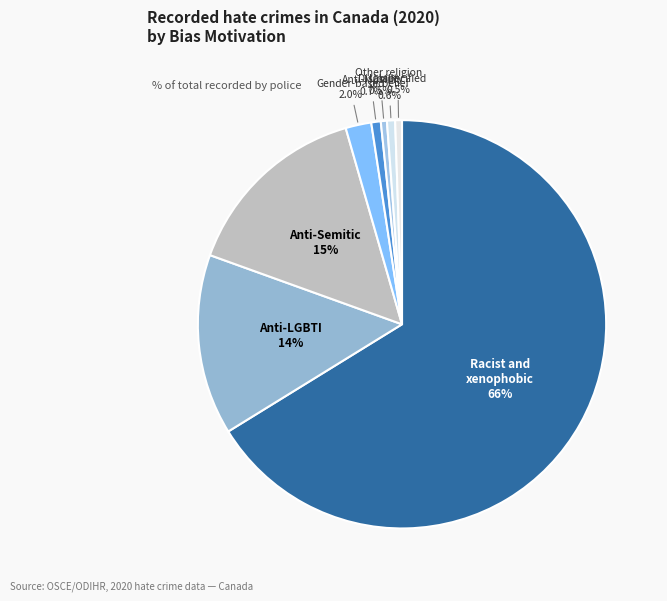

Count the number of slices in the pie.

8